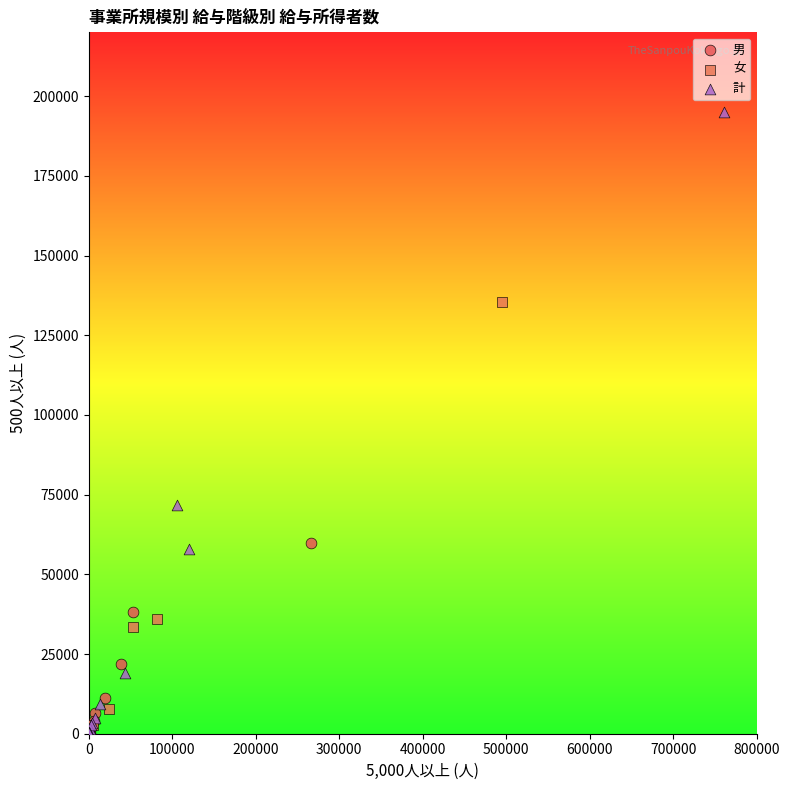

Which series contains the highest Y value?

計